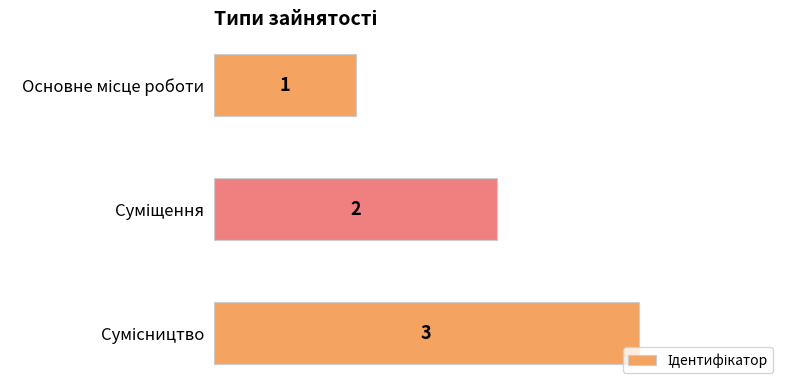

What is the sum of all values?

6